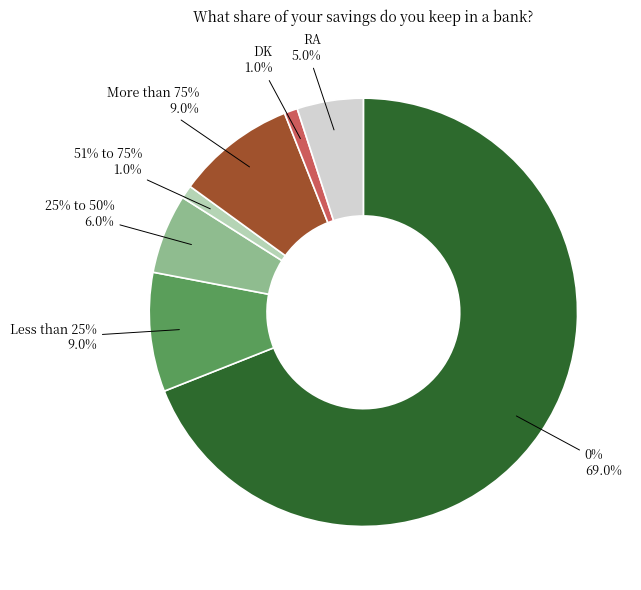

Rank the categories by value from highest to lowest.

0%, Less than 25%, More than 75%, 25% to 50%, RA, 51% to 75%, DK